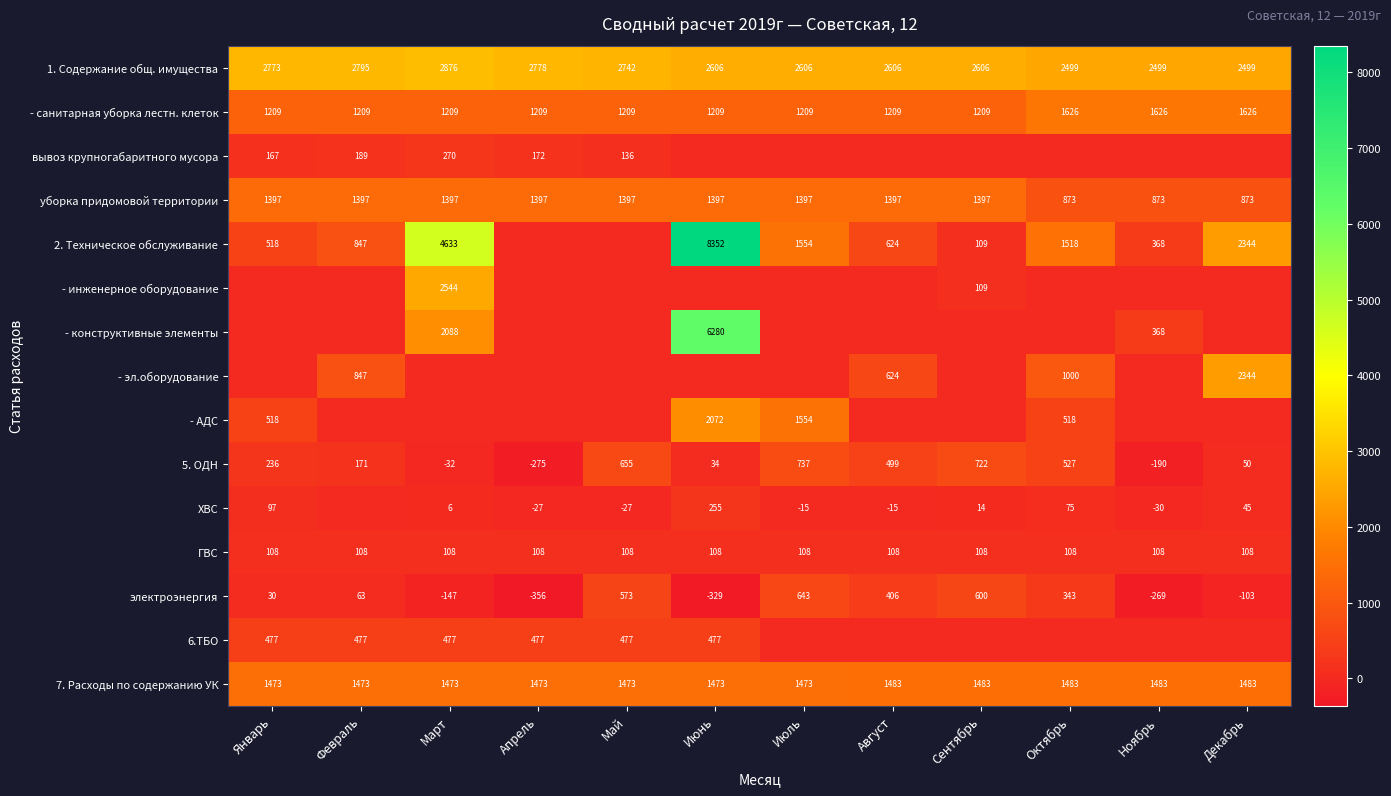

Count the number of data series in this chart.

15